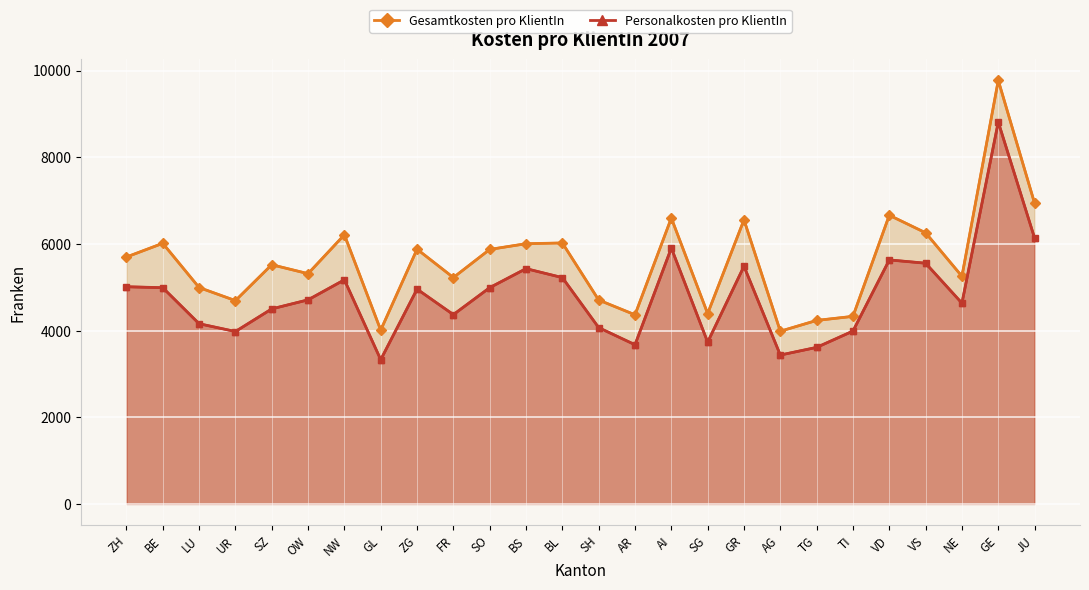

How many data points in Gesamtkosten pro KlientIn are less than 5697?

13